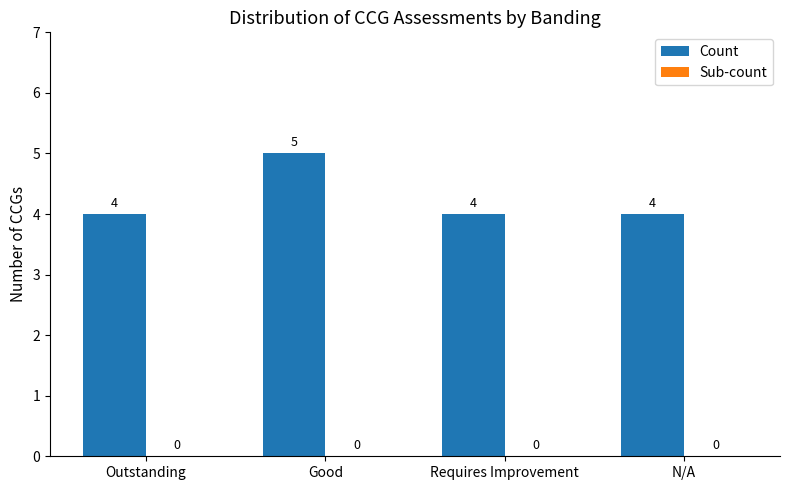

How many data points does each series have?

4